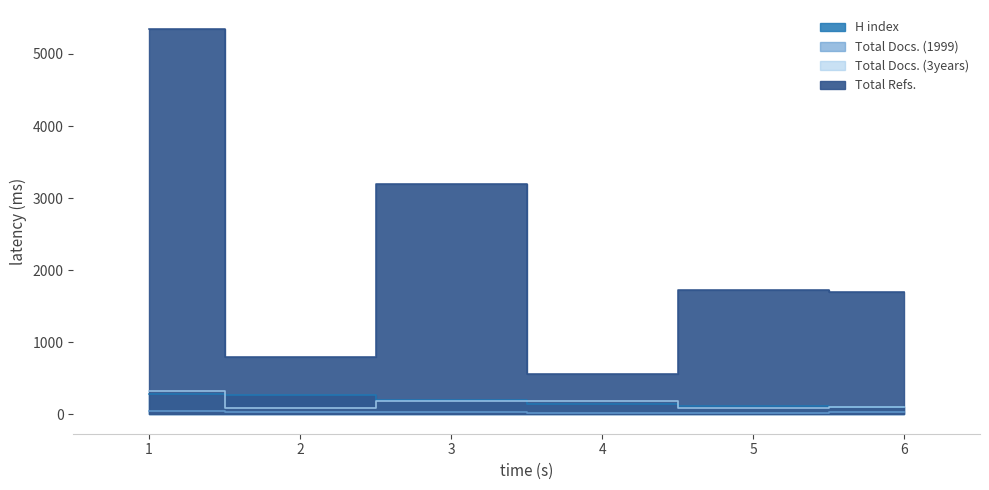

What is the total value across all series at 1?

5999